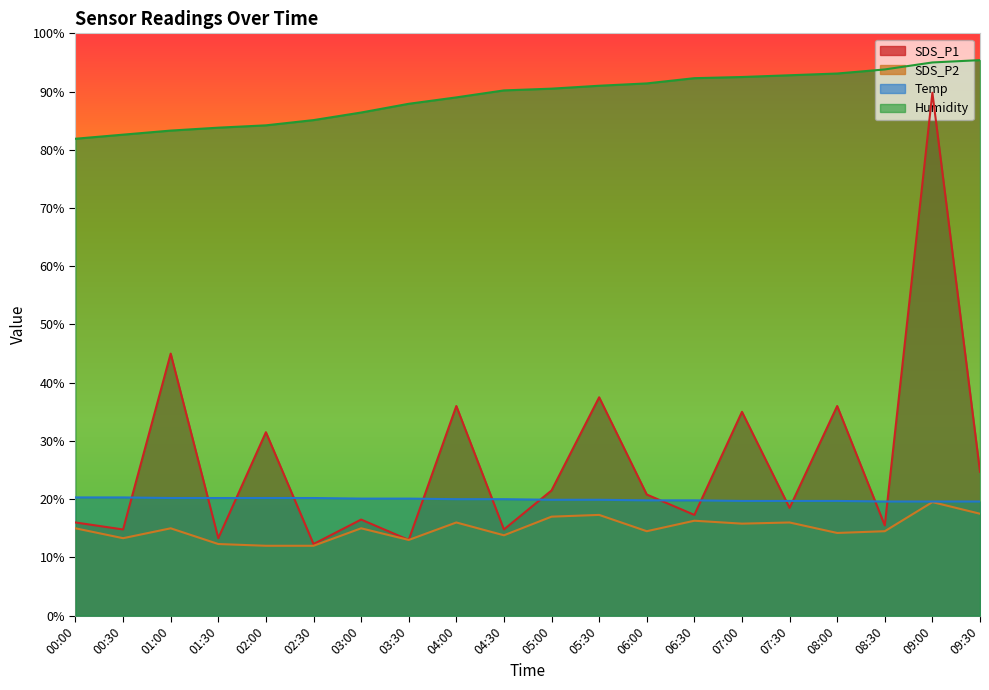

What is the difference between the maximum and minimum values in the Humidity series?

13.5